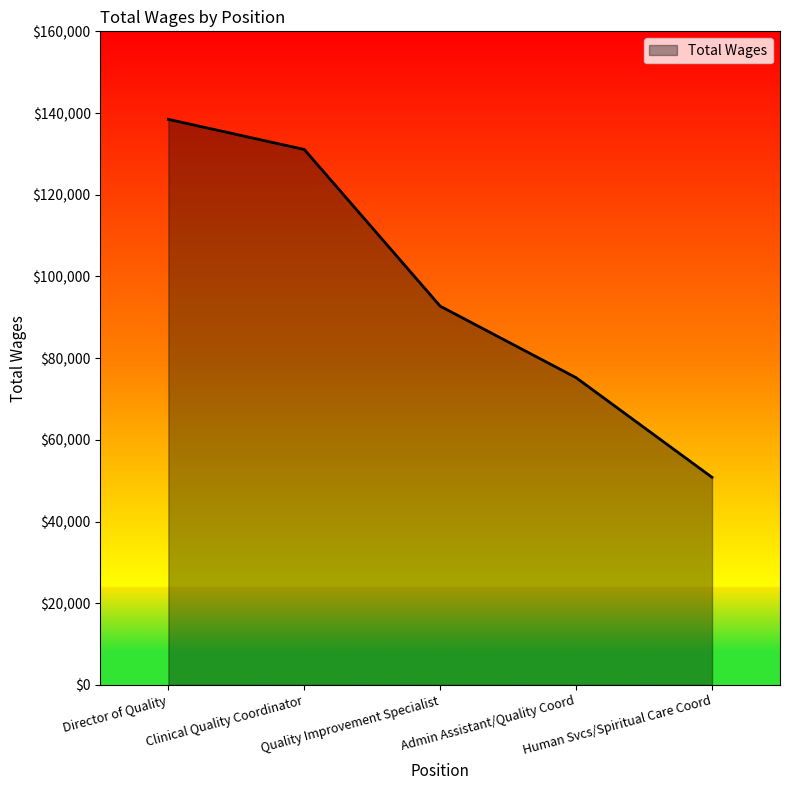

Is it true that the value at Human Svcs/Spiritual Care Coord is 50818?

True